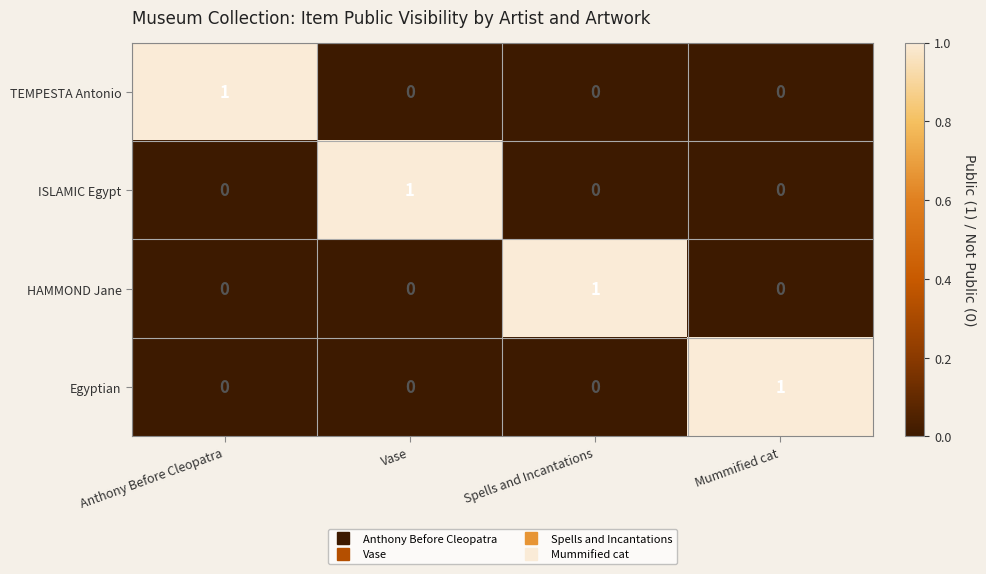

The value of HAMMOND Jane at Spells and Incantations is 1. True or false?

True